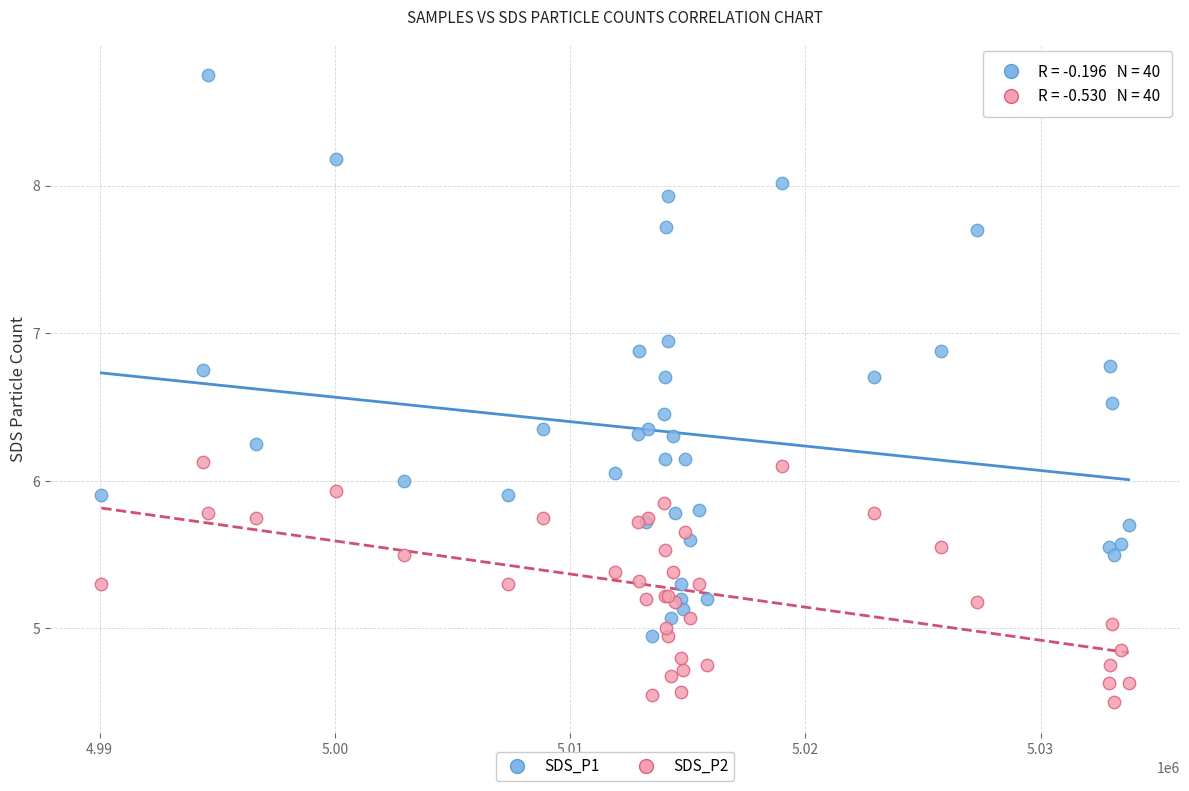

Which series reaches the minimum Y coordinate?

SDS_P2